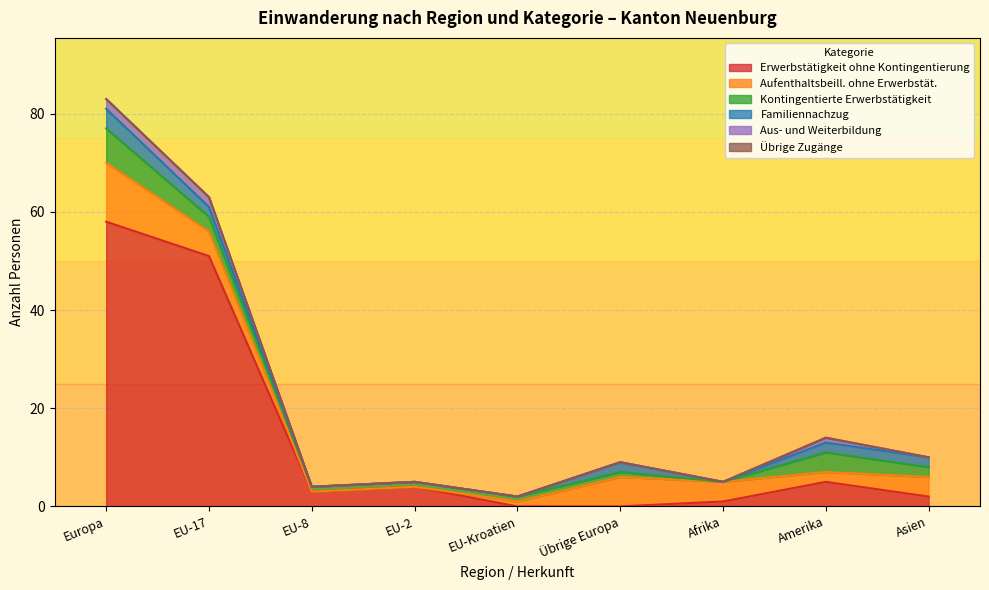

Which series has the largest range (max minus min)?

Erwerbstätigkeit ohne Kontingentierung